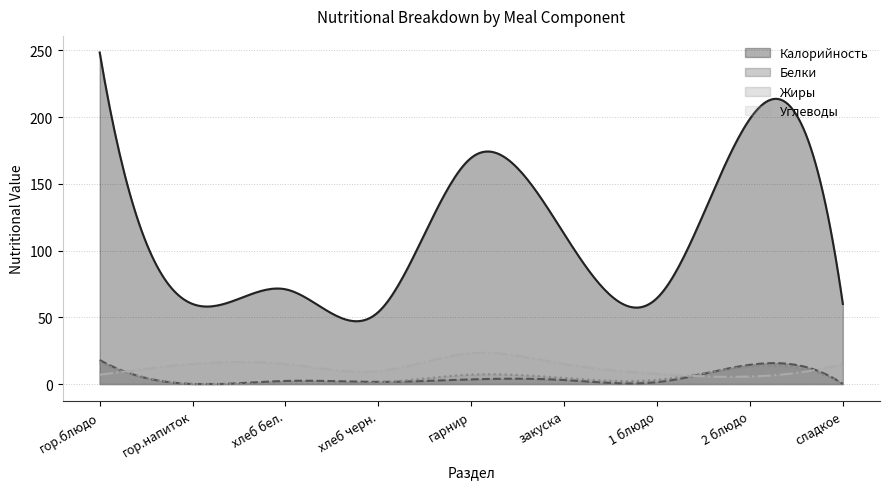

What is the value of the Жиры point at the 3rd from the left?

0.2